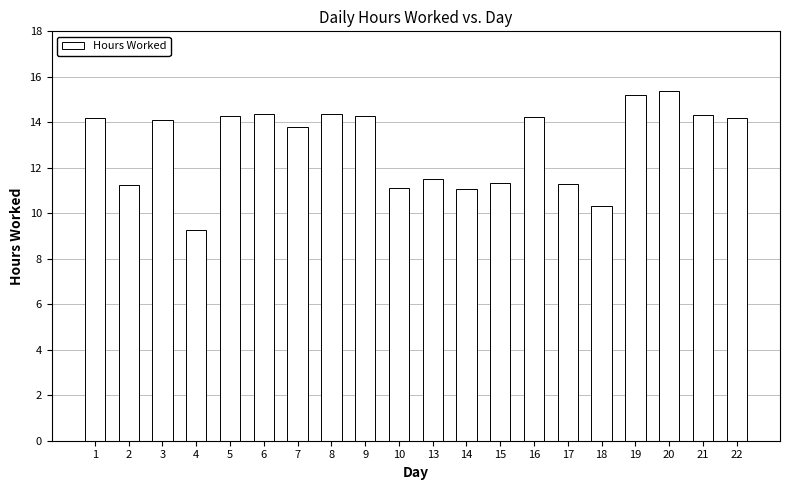

Is it true that the value at 9 is 3.3?

False